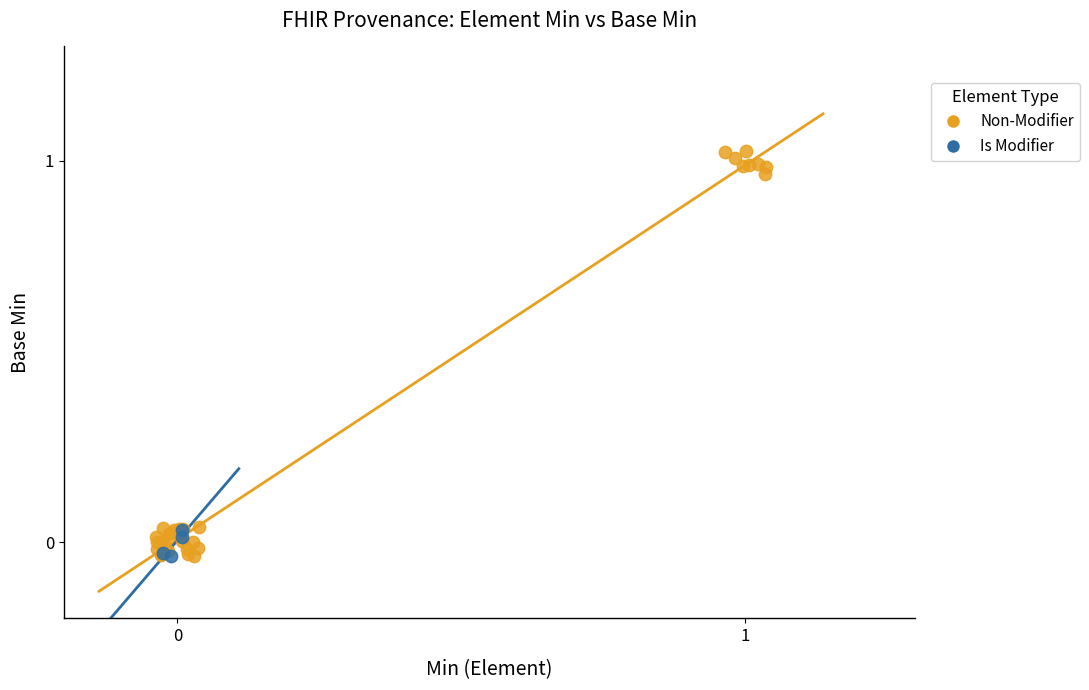

What are all the series names shown in the legend?

Non-Modifier, Is Modifier